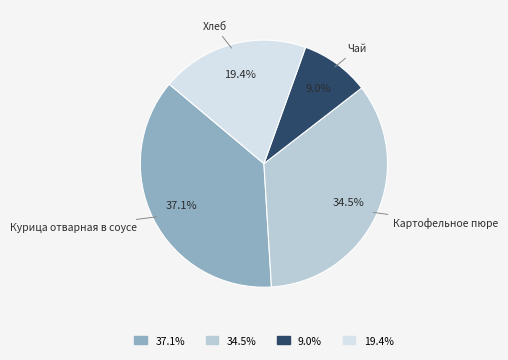

What is the smallest slice in the pie chart?

Чай